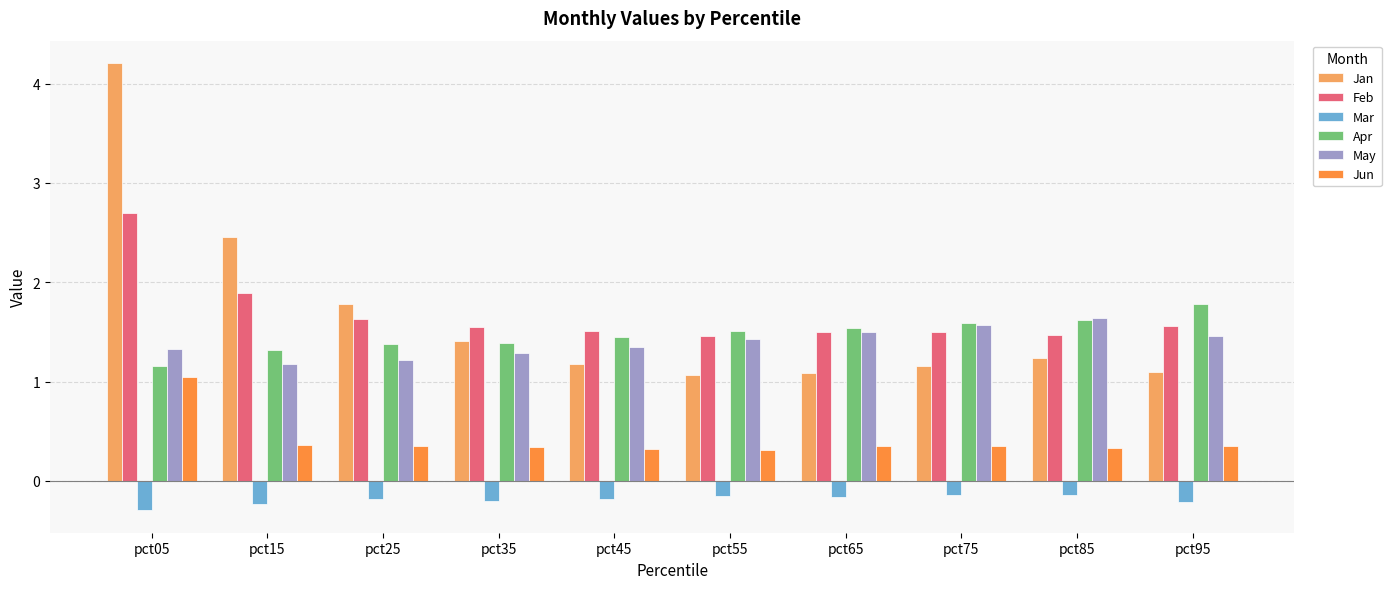

What is the difference between the maximum and minimum values in the Feb series?

1.2